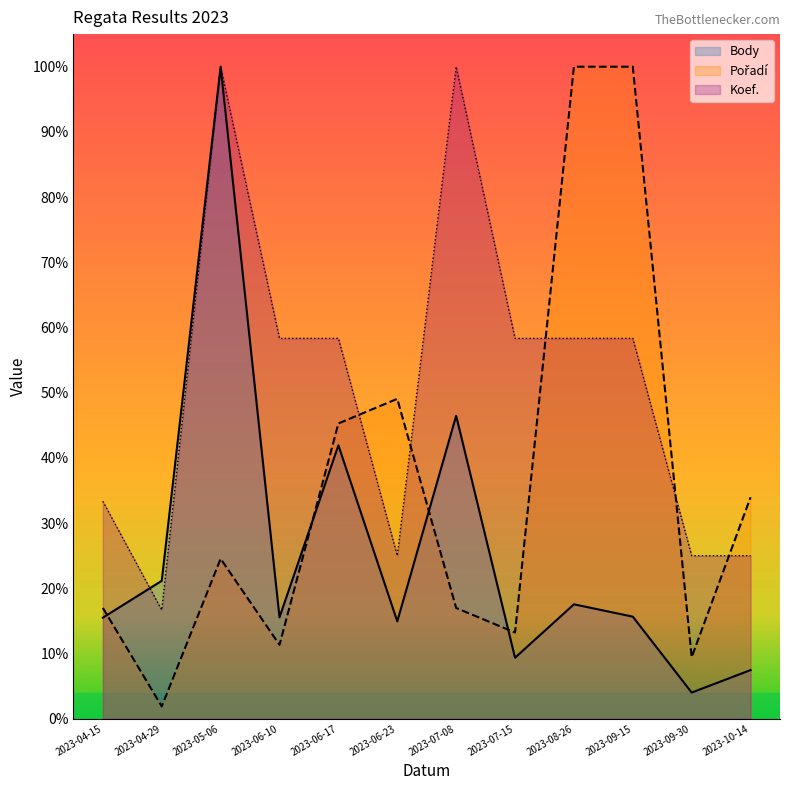

How many series are shown in this chart?

3